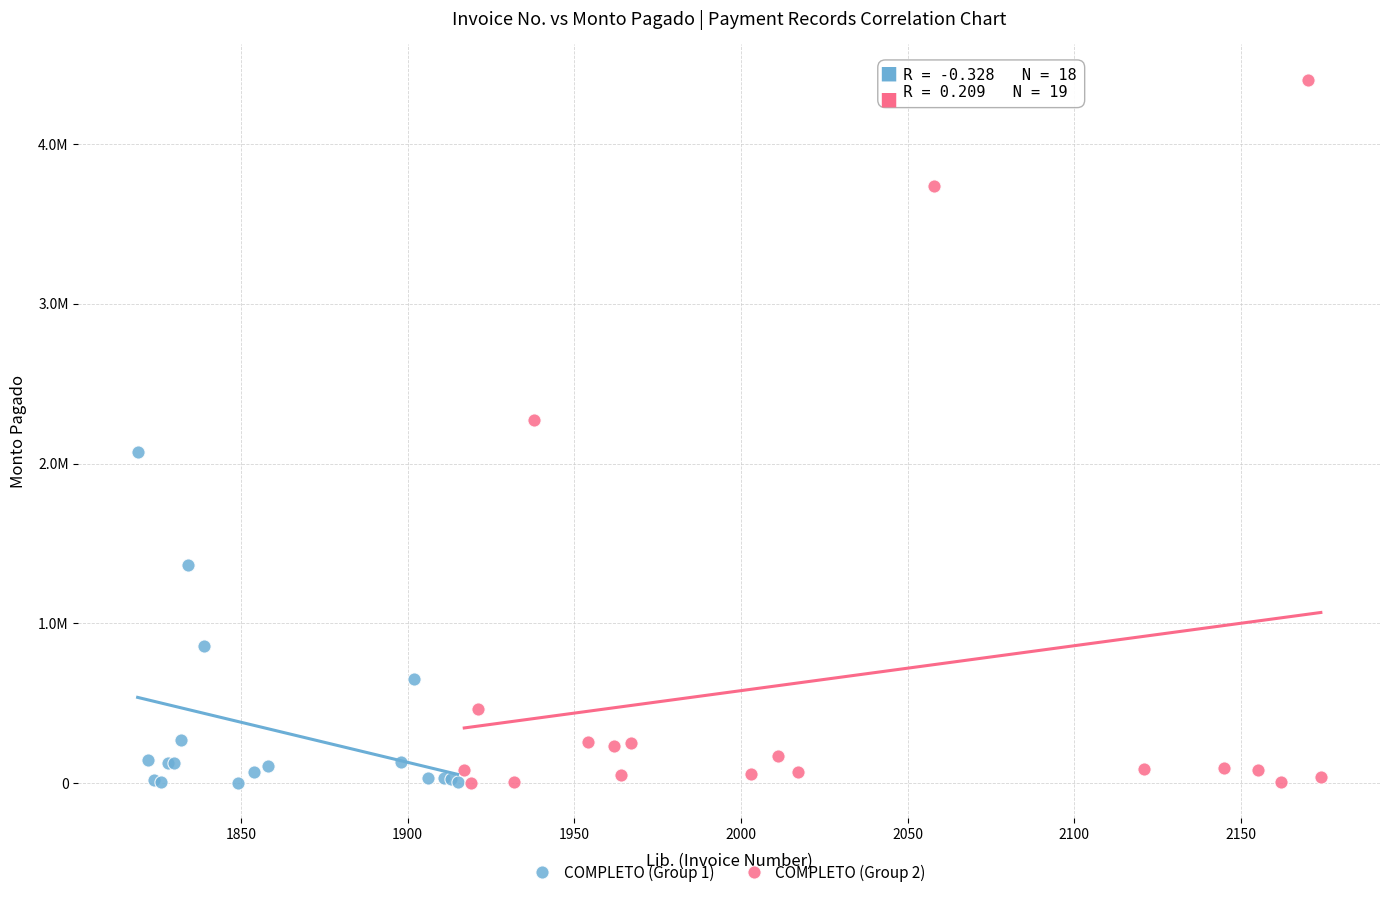

What are all the series names shown in the legend?

COMPLETO (Group 1), COMPLETO (Group 2)